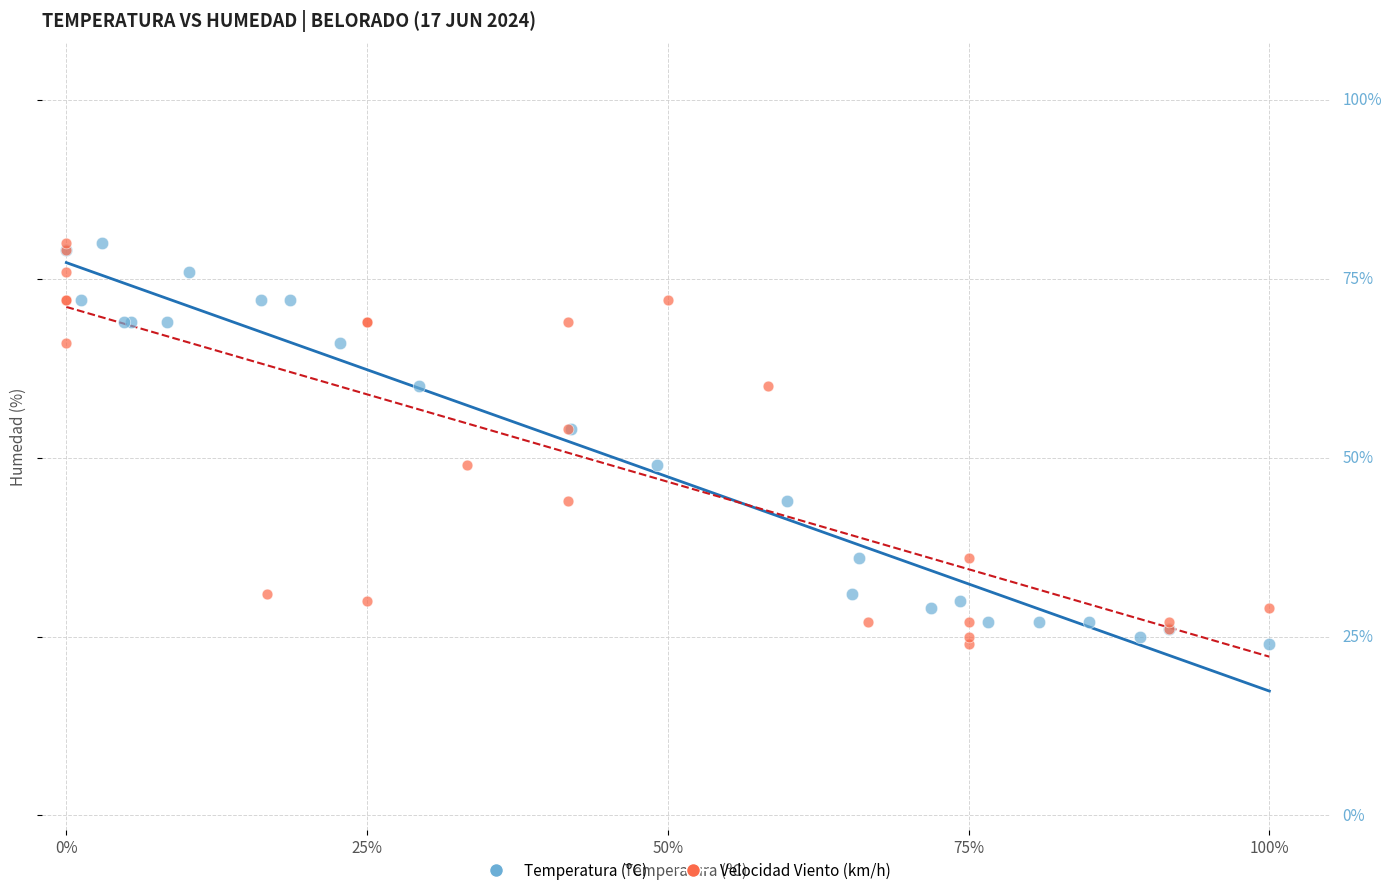

What are all the series names shown in the legend?

Temperatura (ºC), Velocidad Viento (km/h)